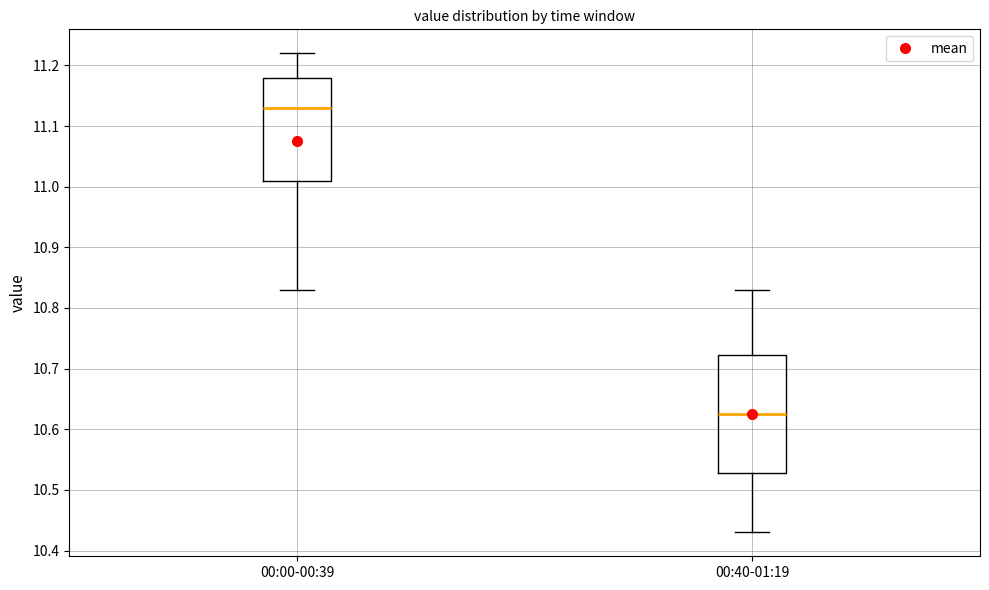

Reading left to right, read every box against the y-axis: the position of its median line, the range the box covers, and the ends of its whiskers. The values are not printed on the chart, so give them approximately, as read against the axis.

00:00-00:39: median 11.13, box 11.01 to 11.18, whiskers 10.83 to 11.22
00:40-01:19: median 10.63, box 10.53 to 10.72, whiskers 10.43 to 10.83